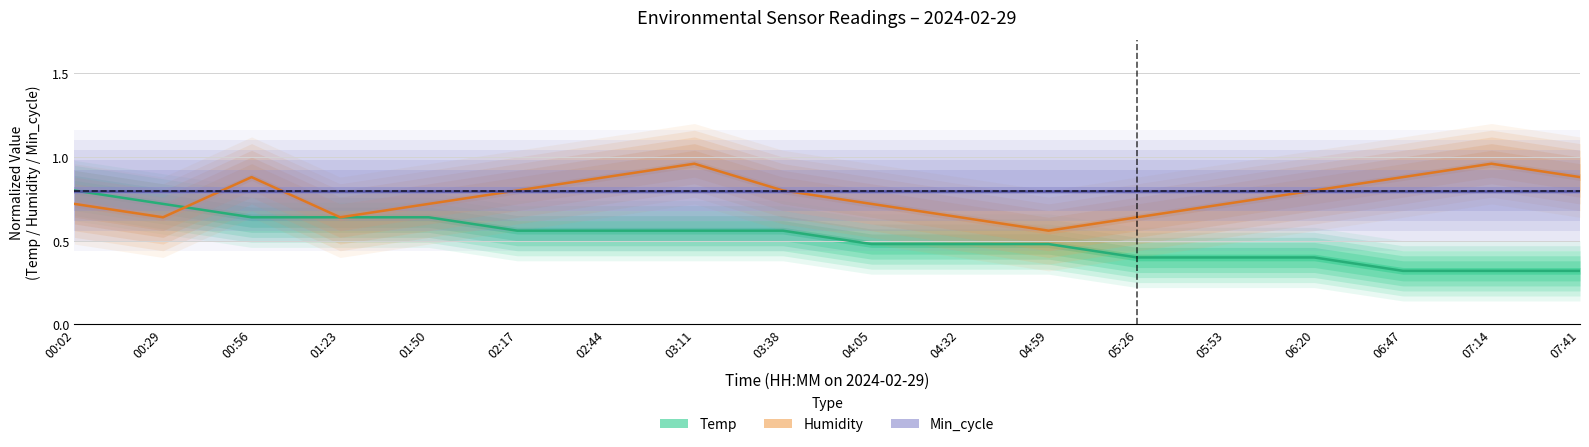

What is the label of the 6th point from the left?

02:17